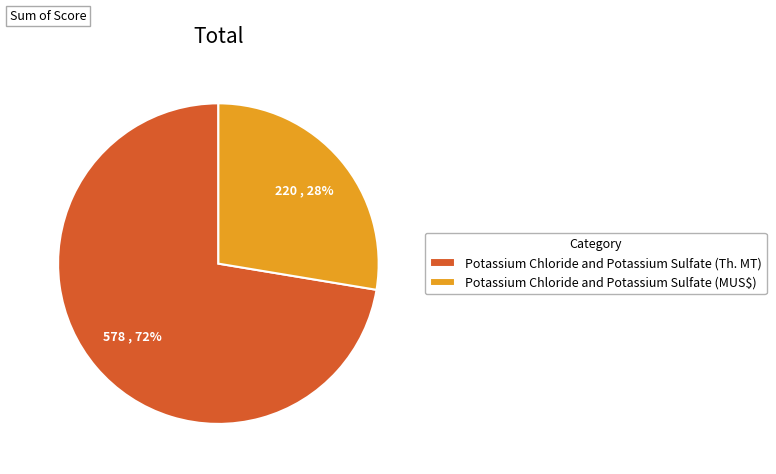

How many segments does this pie chart have?

2